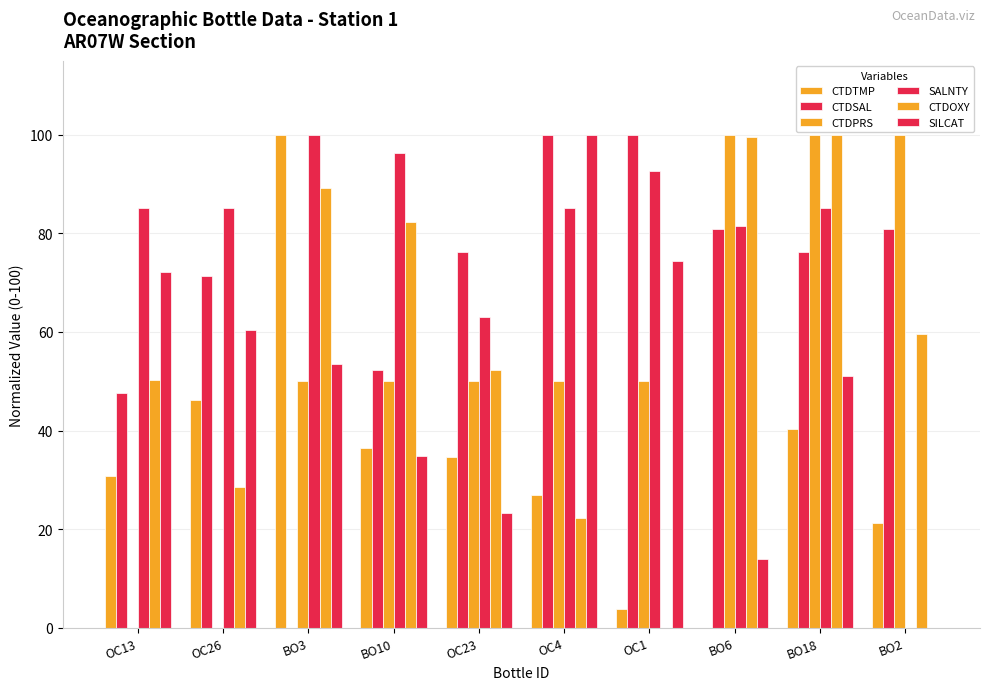

How many categories are shown in the chart?

10